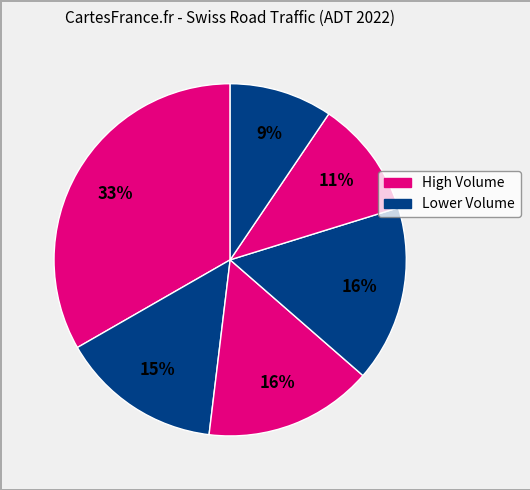

Count the number of slices in the pie.

6